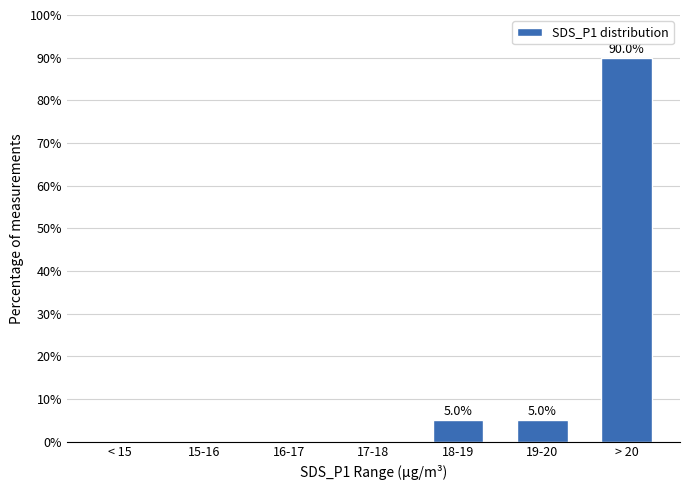

What is the sum of the values at > 20 and 18-19?

95